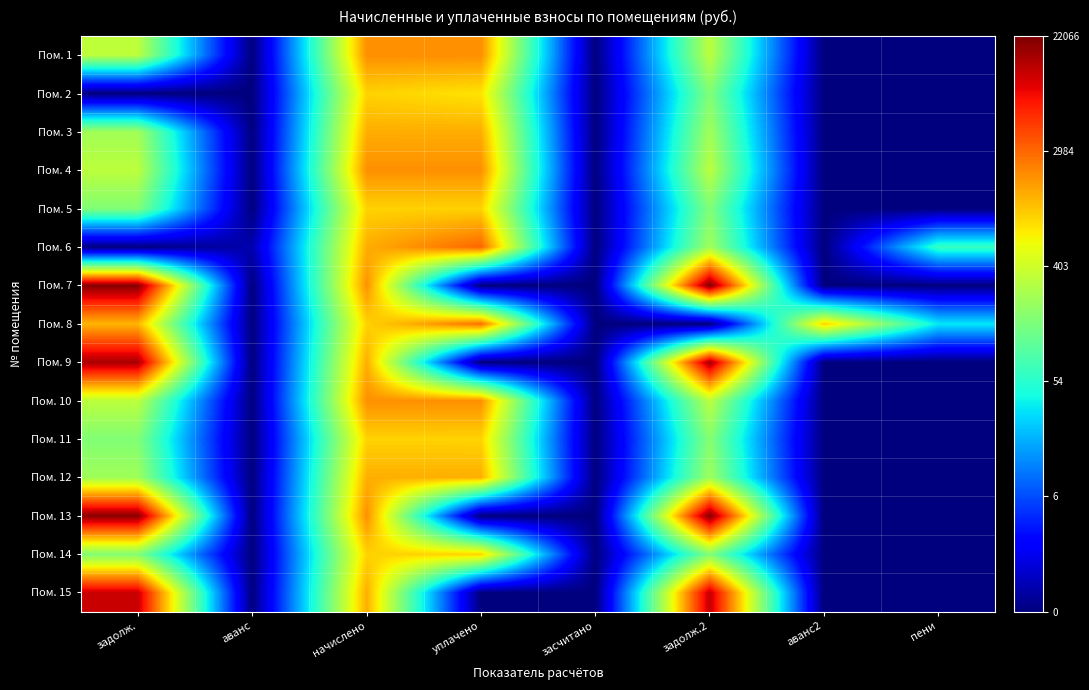

At which category does the chart reach its minimum across all series?

аванс